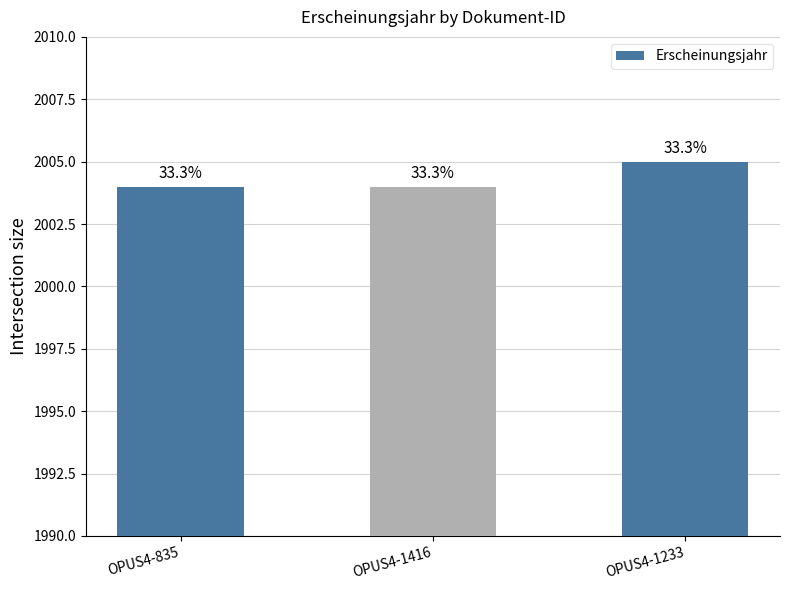

Reading right to left, transcribe all the data shown in this chart.

2005	2004	2004